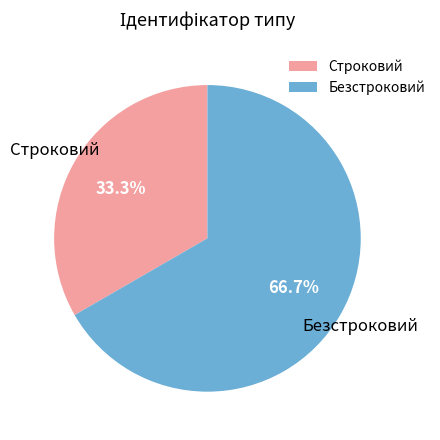

Is it true that Безстроковий is 67% of the pie?

True